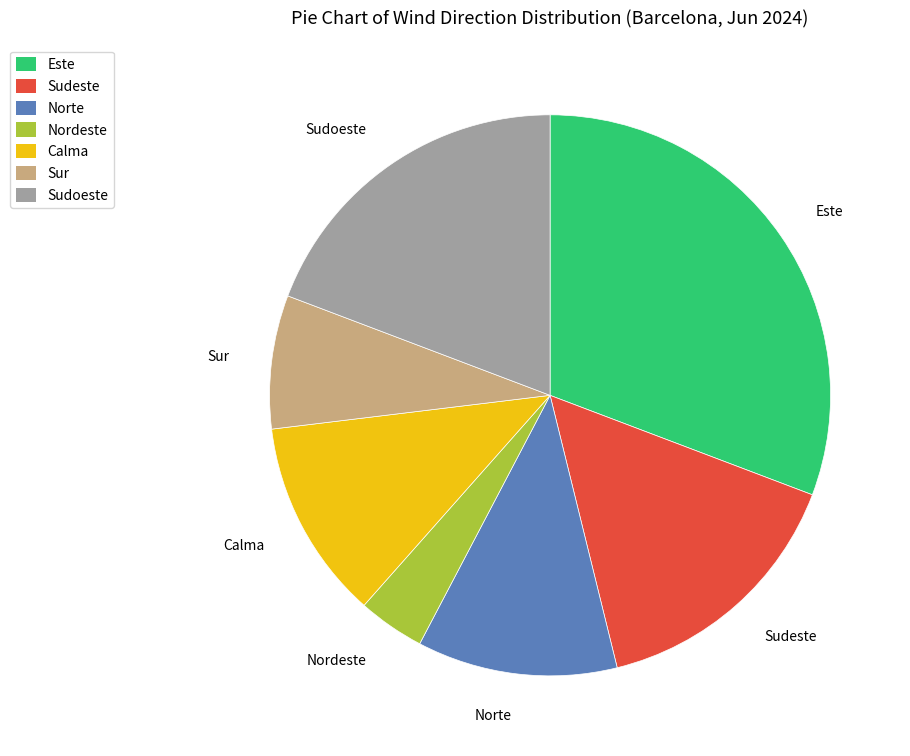

Is it true that Este is 31% of the pie?

True